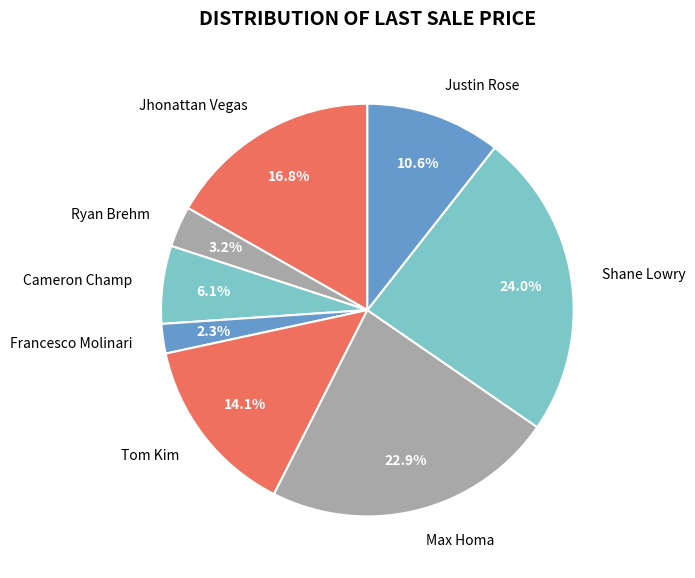

To the nearest percent, what is the difference between the largest and smallest slice percentages?

22%